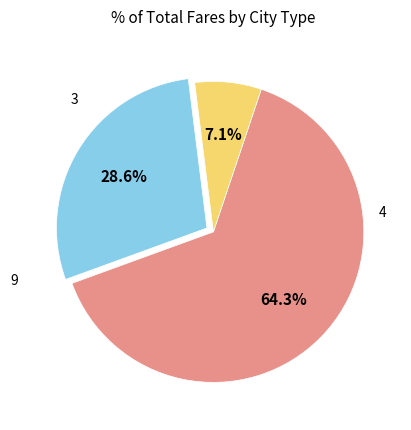

Is there a majority slice in this chart?

Yes